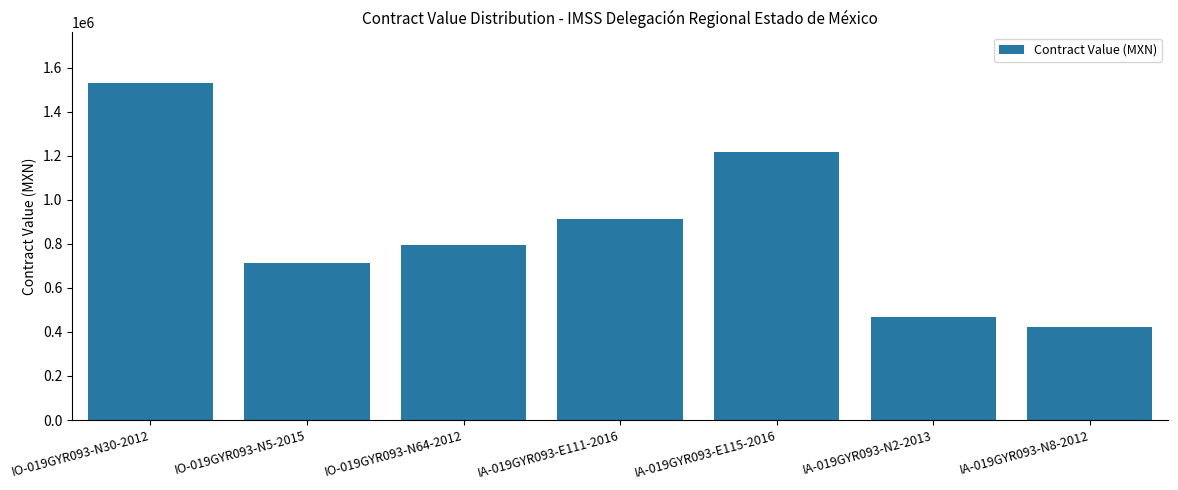

What is the change in value from IO-019GYR093-N5-2015 to IA-019GYR093-N8-2012?

-289754.7